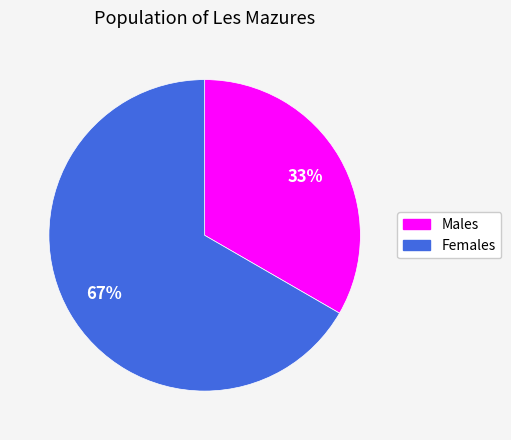

How many slices are in this pie chart?

2